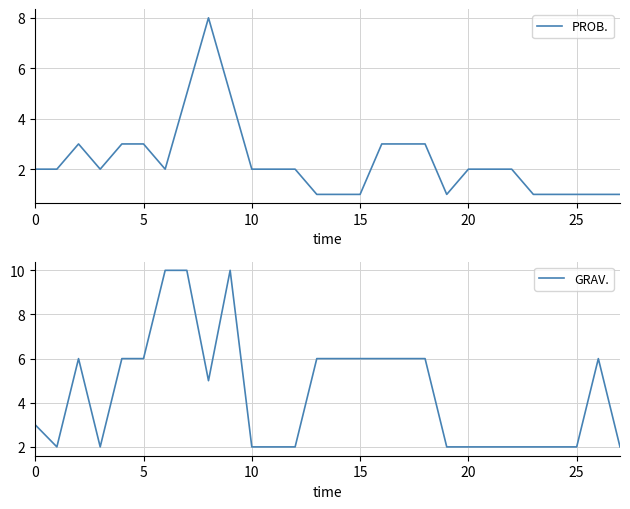

After their last crossing, which series has the higher values: GRAV. or PROB.?

GRAV.